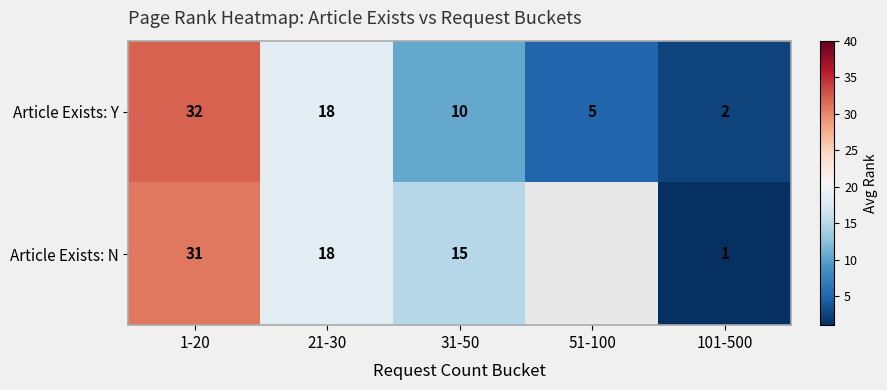

Rank the series at 1-20 from lowest to highest value.

Article Exists: N, Article Exists: Y